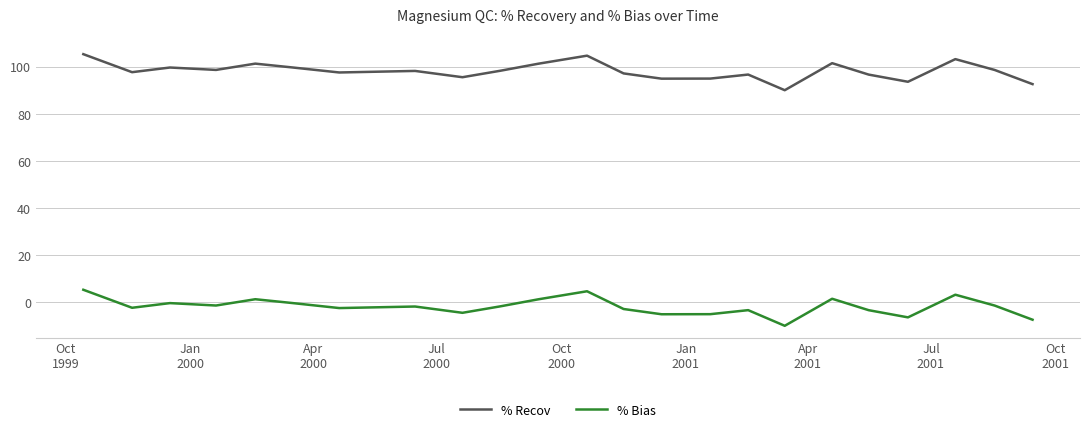

List the series in order of their overall mean, lowest first.

% Bias, % Recov